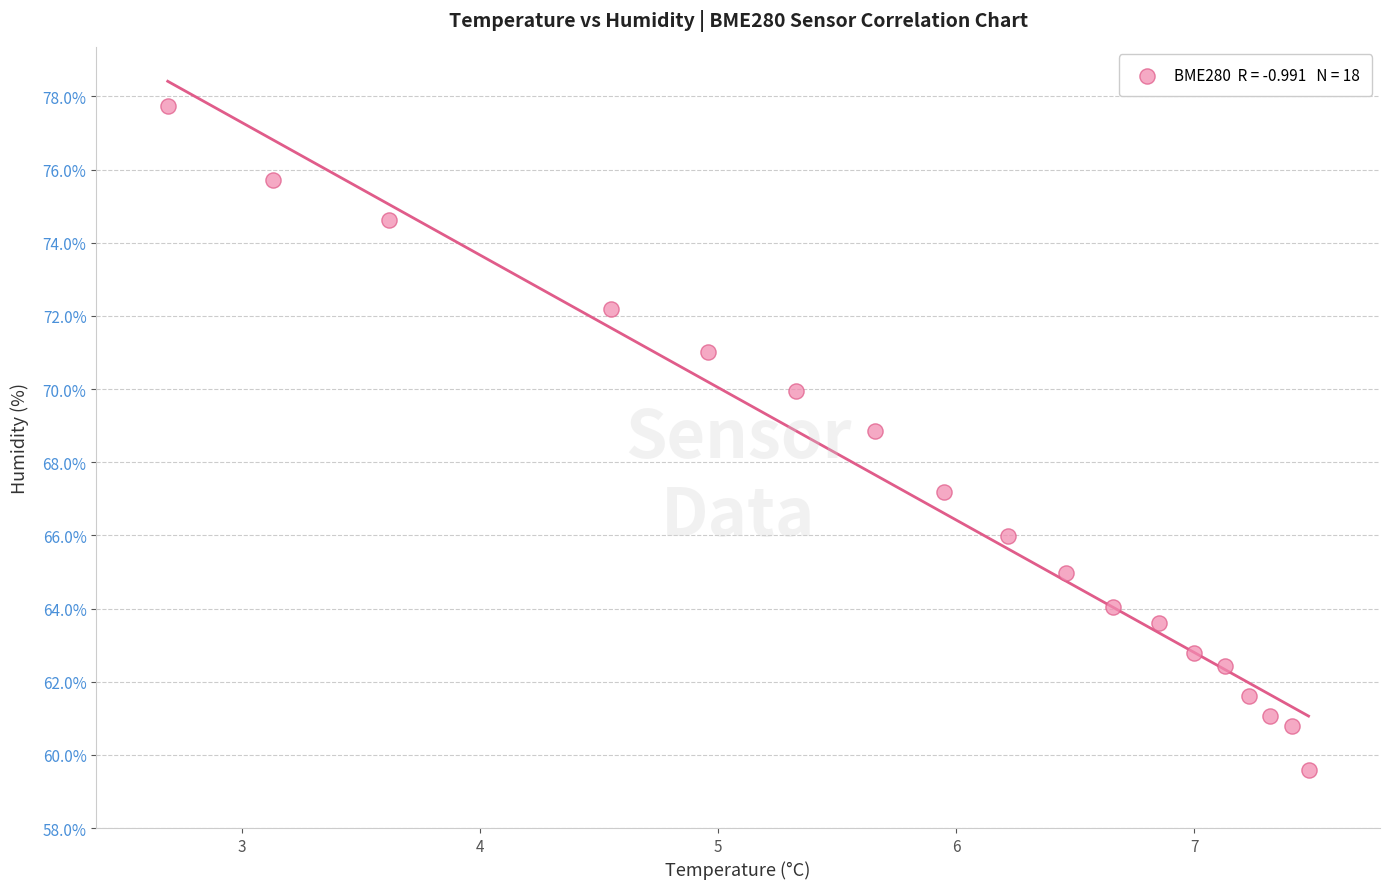

What is the range of X values (max minus min)?

4.8